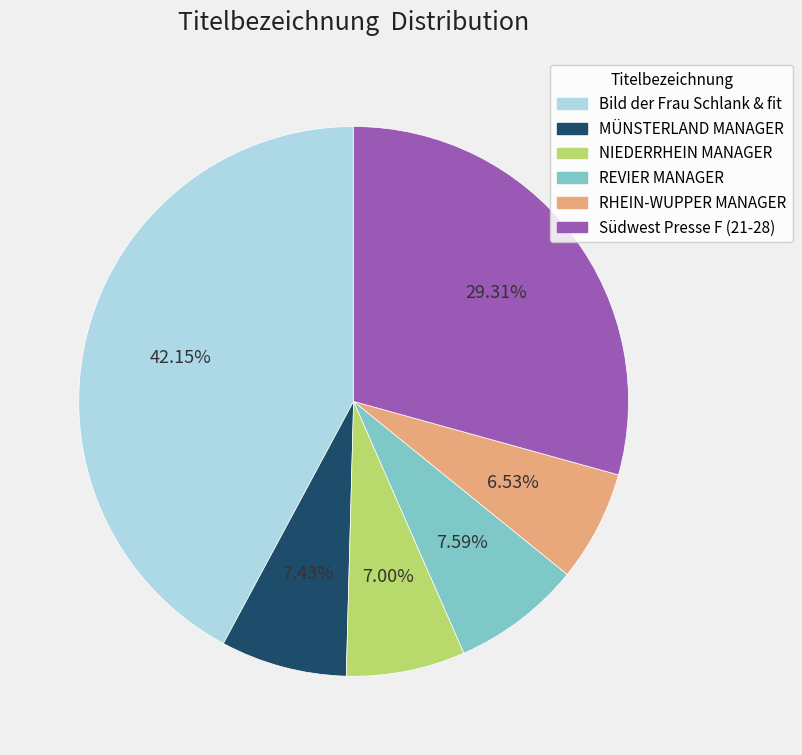

What is the largest slice in the pie chart?

Bild der Frau Schlank & fit